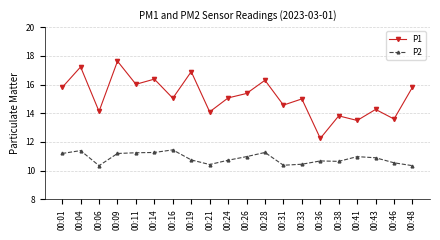

Which series has the largest total across all categories?

P1